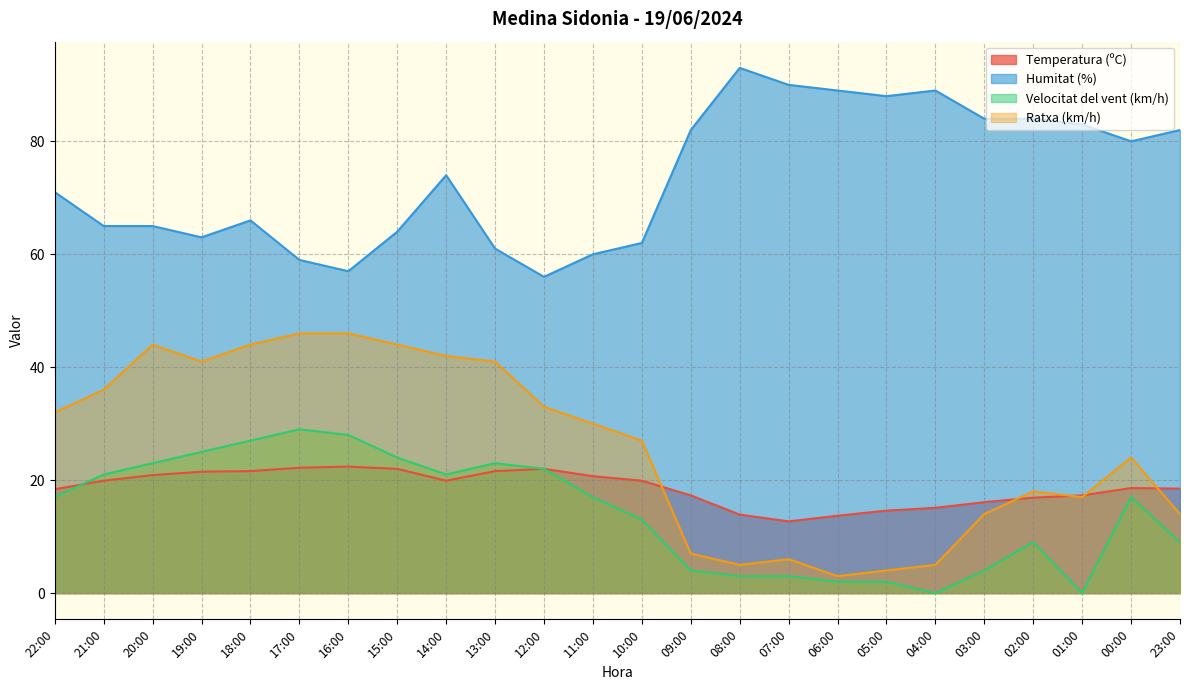

At which category does the chart reach its minimum across all series?

04:00